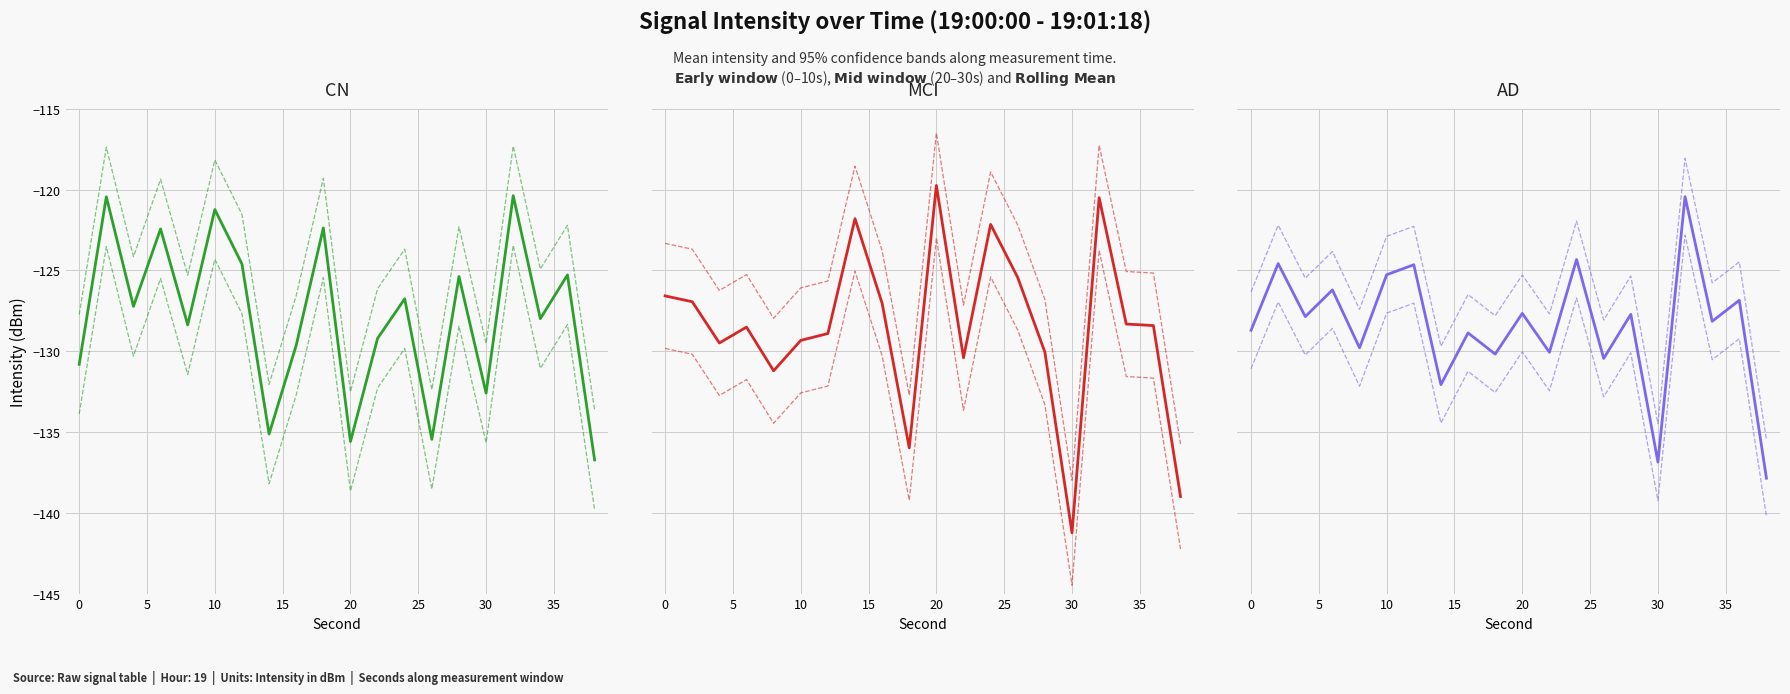

What is the difference between the maximum and minimum values in the 0-10s series?

16.4